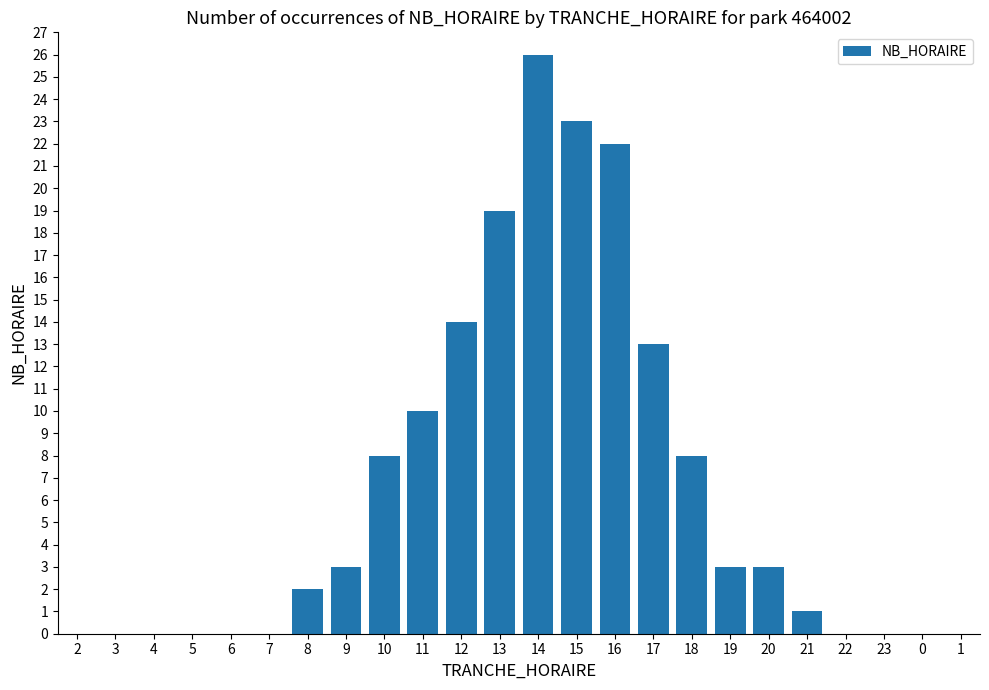

Reading left to right, list all the values displayed in this chart.

0	0	0	0	0	0	2	3	8	10	14	19	26	23	22	13	8	3	3	1	0	0	0	0